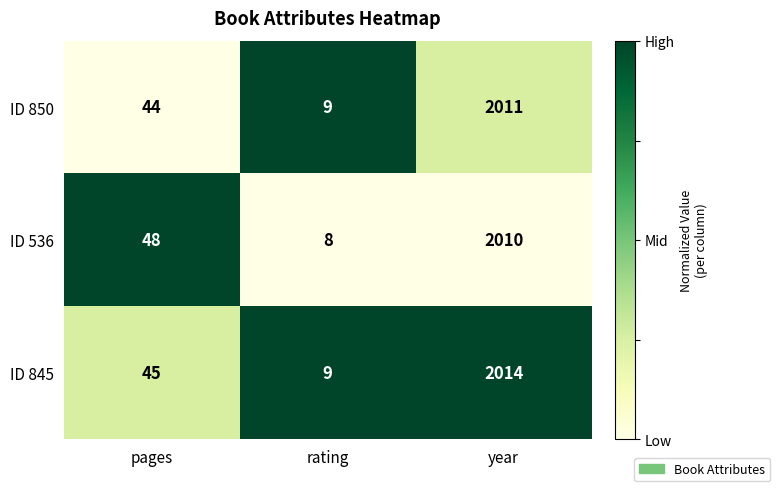

Between pages and rating, which series saw the biggest shift?

ID 536